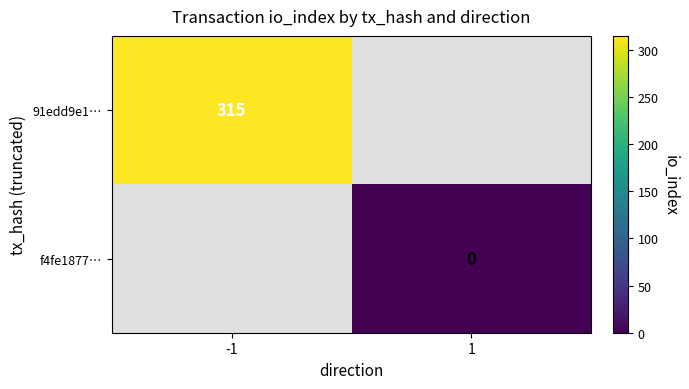

What is the greatest value displayed?

315.0